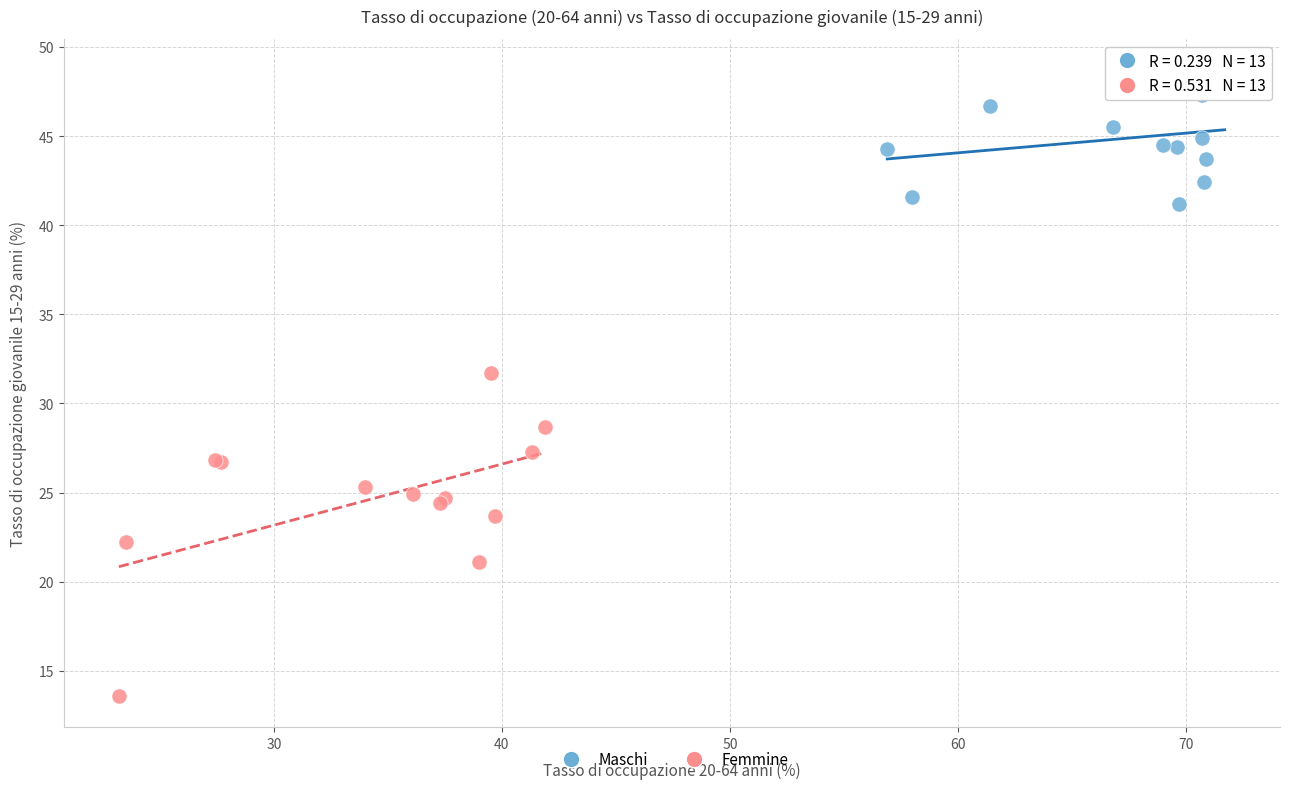

Which series has the widest spread of Y values?

Femmine